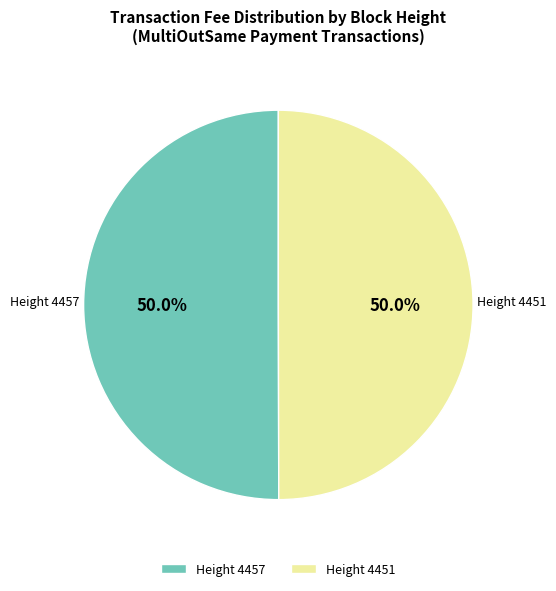

Combined, do Height 4457 and Height 4451 account for over 50%?

Yes